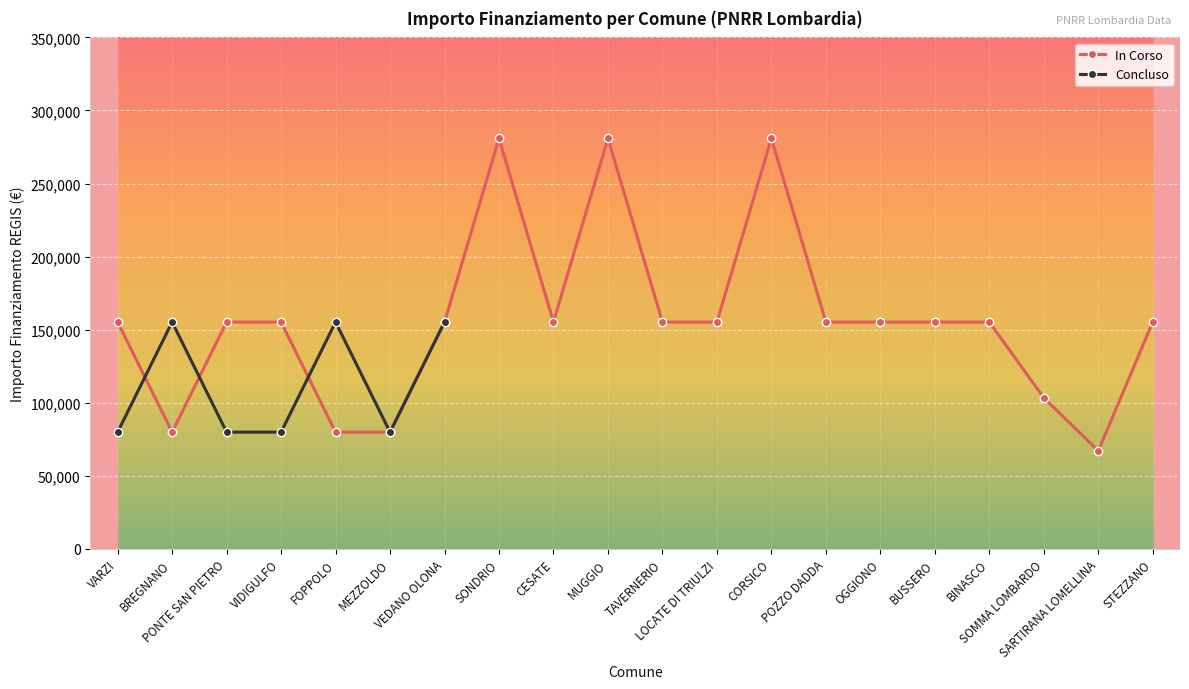

At how many categories does at least one series exceed 184577?

3